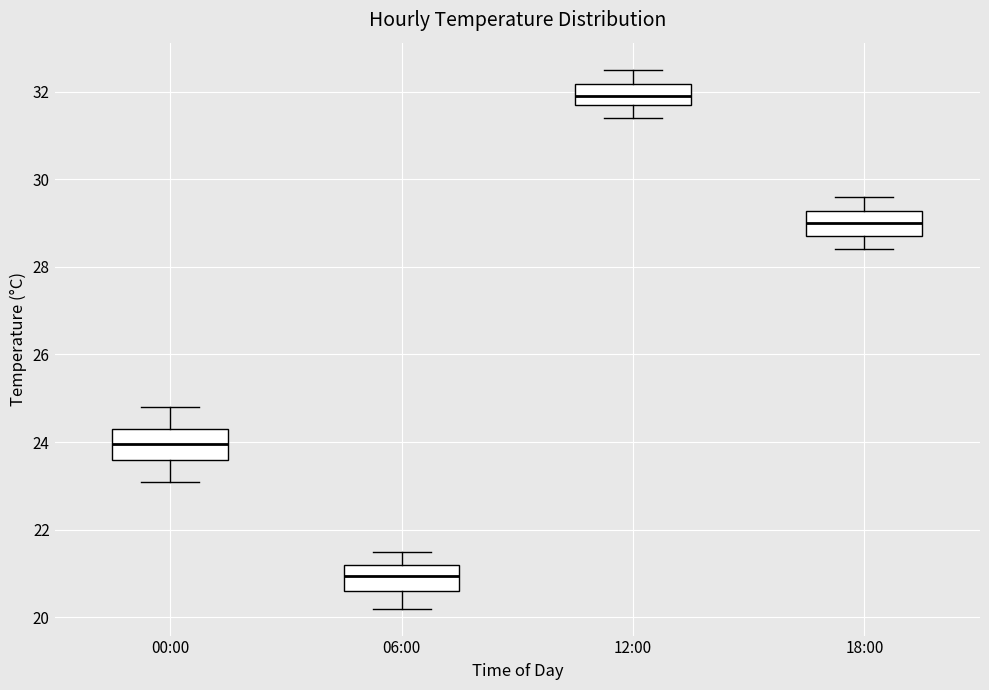

Reading left to right, transcribe this box plot: for each box, give where its median line is, the range the box spans, and where its two whiskers end, as read against the y-axis. The values are not printed on the chart, so give them approximately, as read against the axis.

00:00: median 24.0, box 23.6 to 24.4, whiskers 23.2 to 24.8
06:00: median 21.0, box 20.6 to 21.2, whiskers 20.2 to 21.6
12:00: median 32.0, box 31.8 to 32.2, whiskers 31.4 to 32.6
18:00: median 29.0, box 28.8 to 29.2, whiskers 28.4 to 29.6